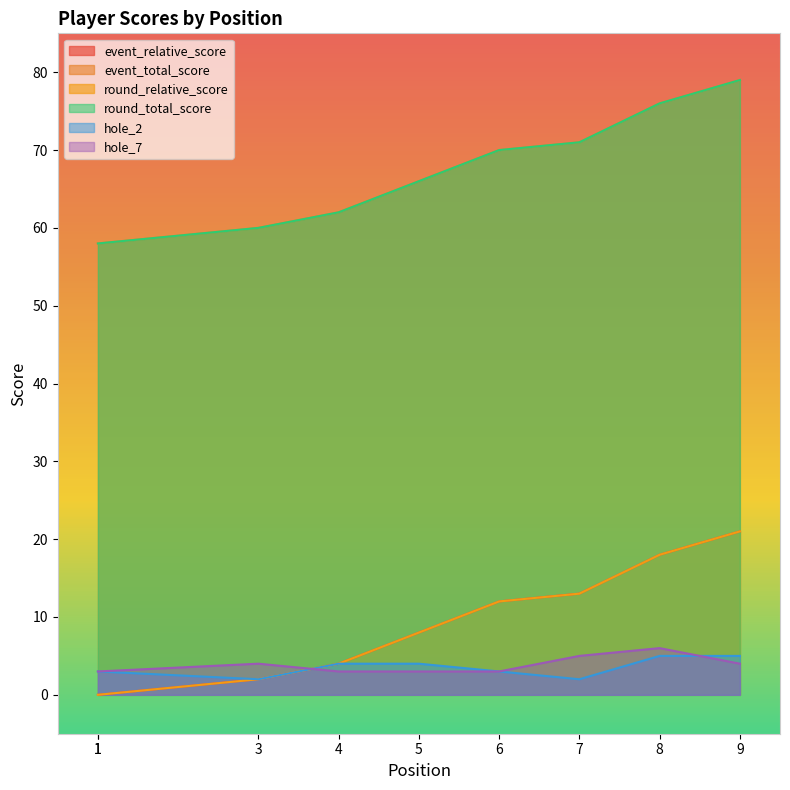

How many values in the round_total_score series exceed 66?

4